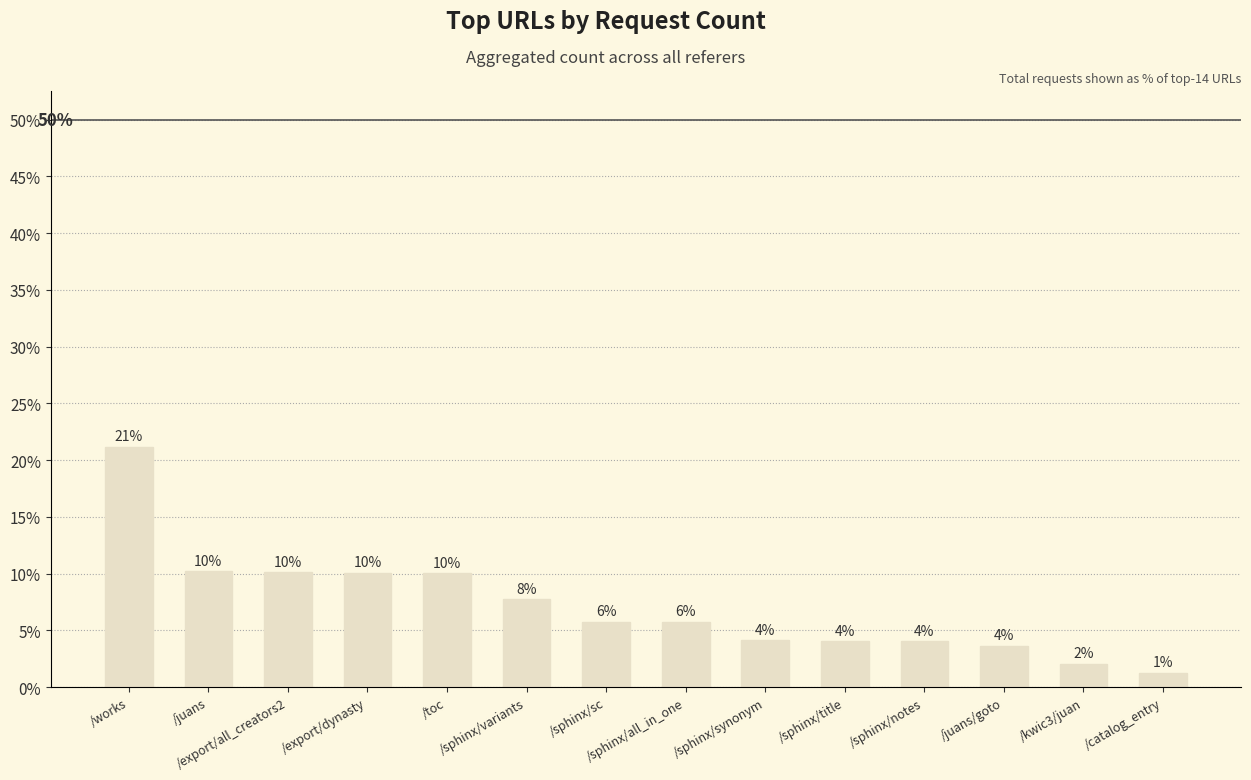

What is the average value?

7.1